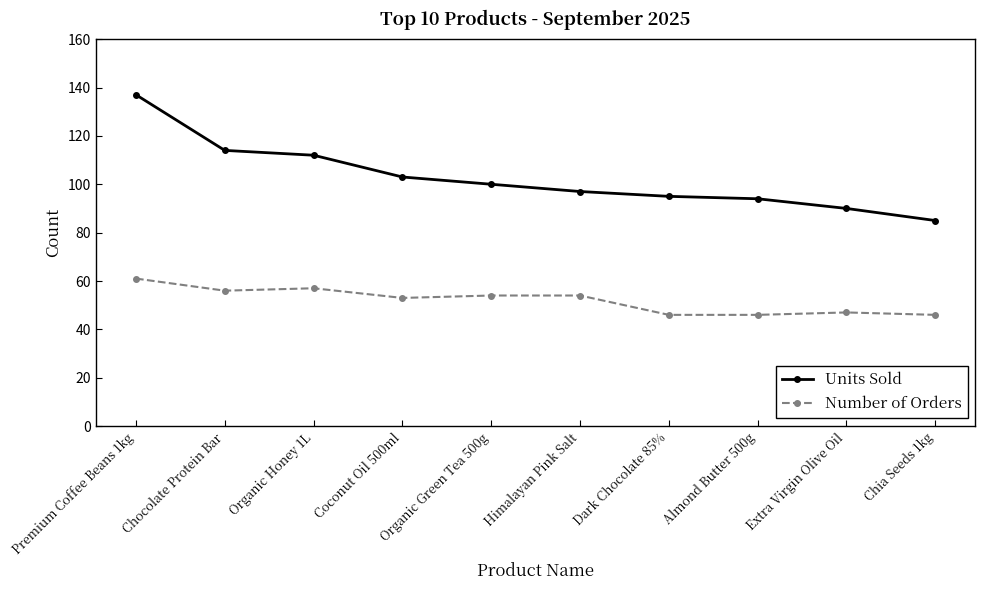

True or false: Number of Orders has more than 0 points higher than both neighbors.

True